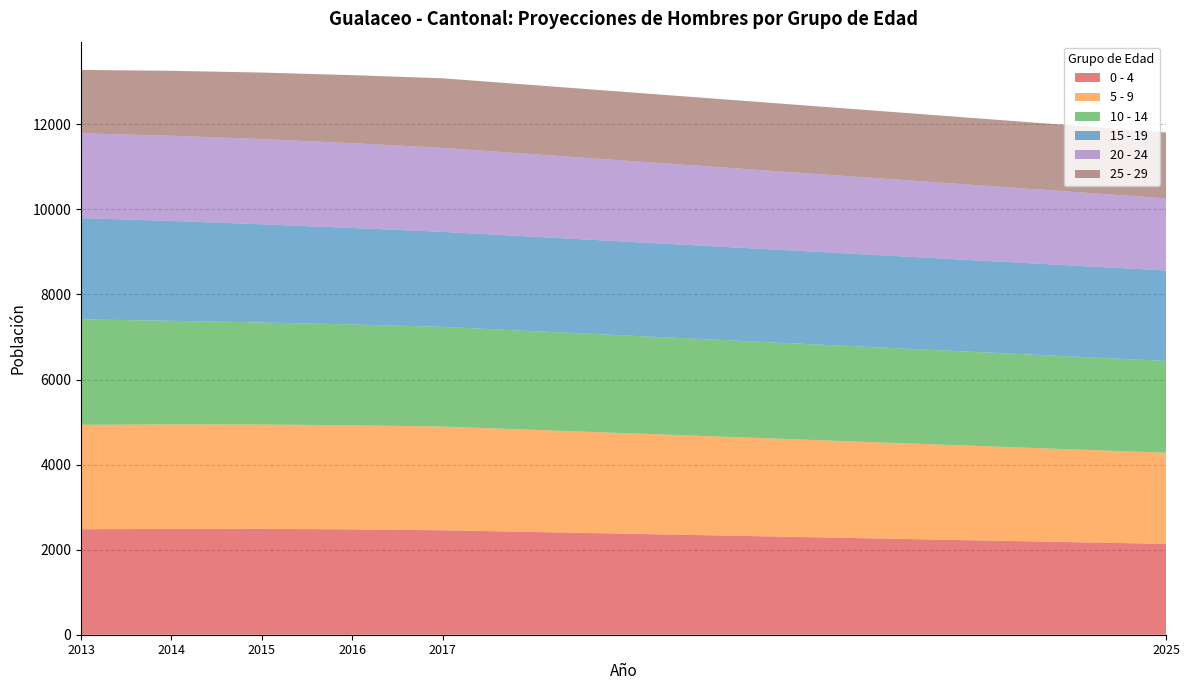

Reading right to left, transcribe all the data shown in this chart.

0 - 4: 2017=2456	2016=2477	2015=2489	2014=2488	2013=2480	2025=2135
5 - 9: 2017=2438	2016=2448	2015=2452	2014=2456	2013=2455	2025=2143
10 - 14: 2017=2344	2016=2369	2015=2400	2014=2436	2013=2479	2025=2159
15 - 19: 2017=2234	2016=2269	2015=2309	2014=2348	2013=2381	2025=2126
20 - 24: 2017=1973	2016=1993	2015=2003	2014=2002	2013=1992	2025=1696
25 - 29: 2017=1637	2016=1600	2015=1564	2014=1528	2013=1492	2025=1550